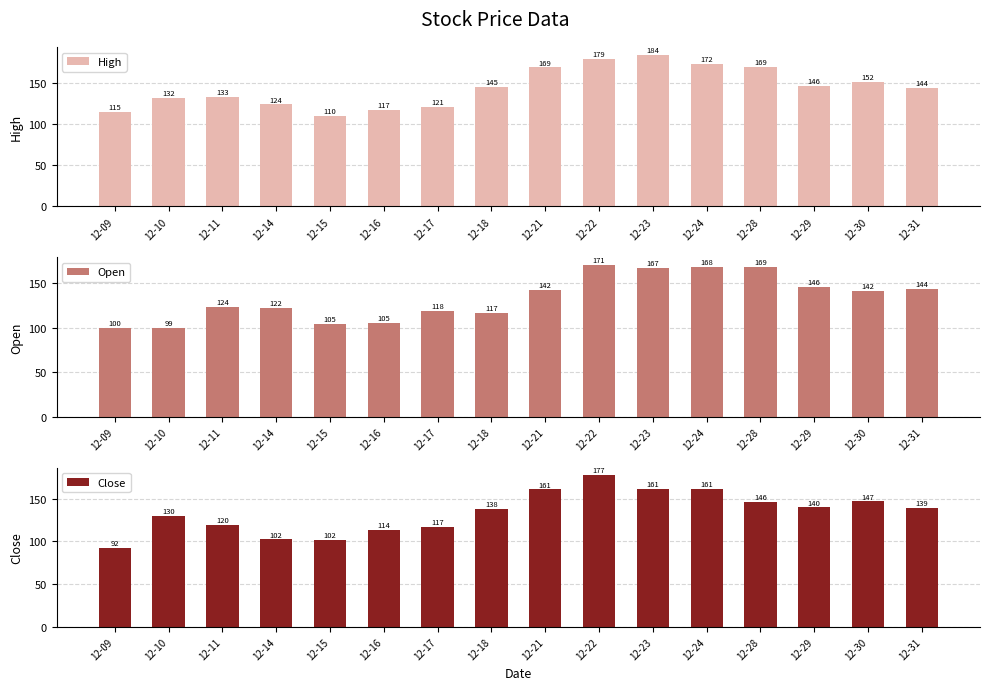

What is the value of the Open bar at the 1st from the left?

100.0